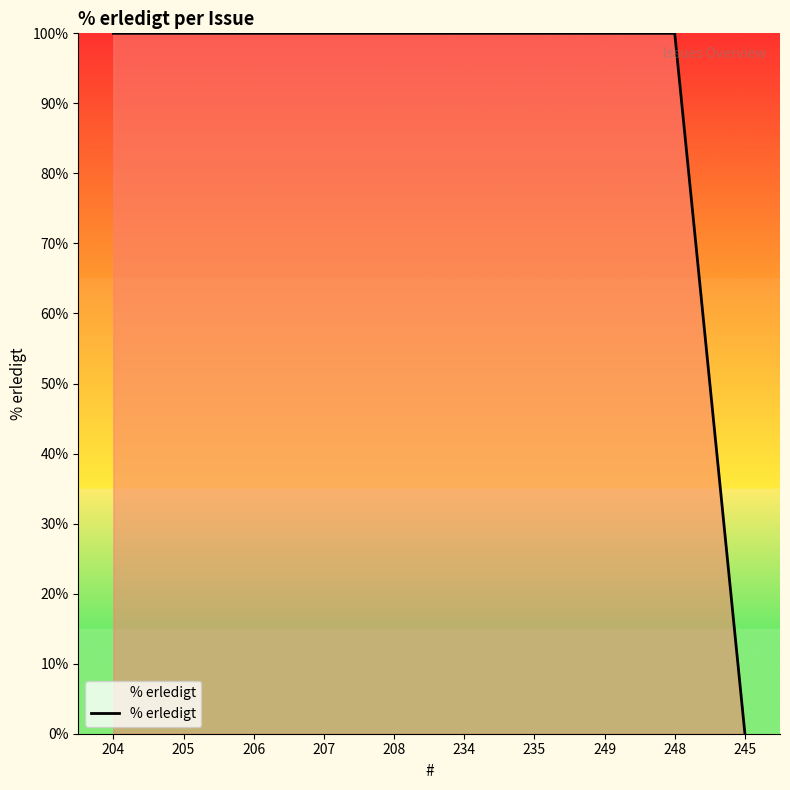

What position from the left is 205?

2